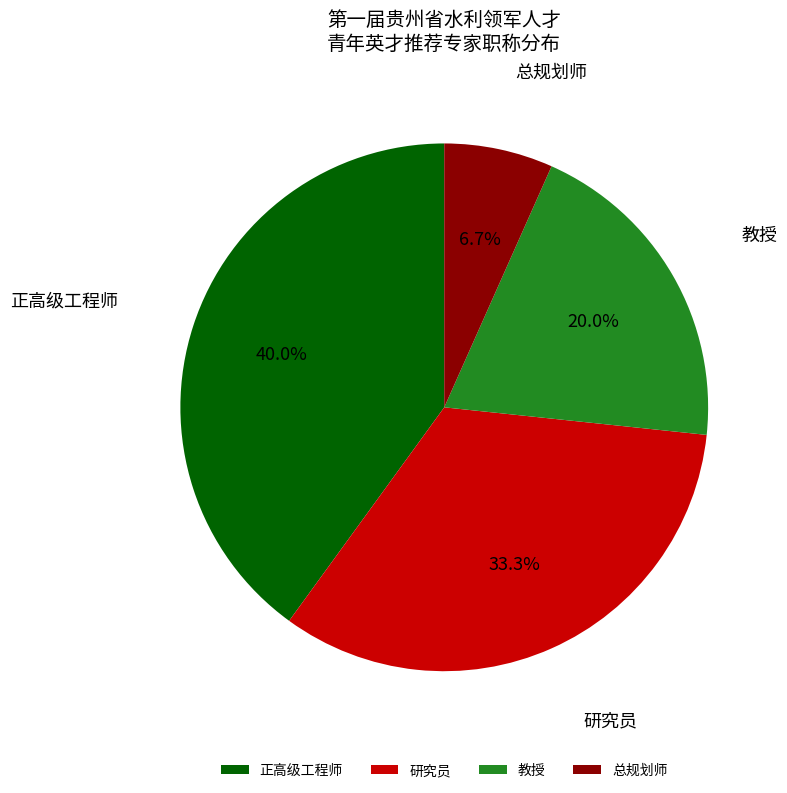

Does 研究员 represent more than half of the total?

No